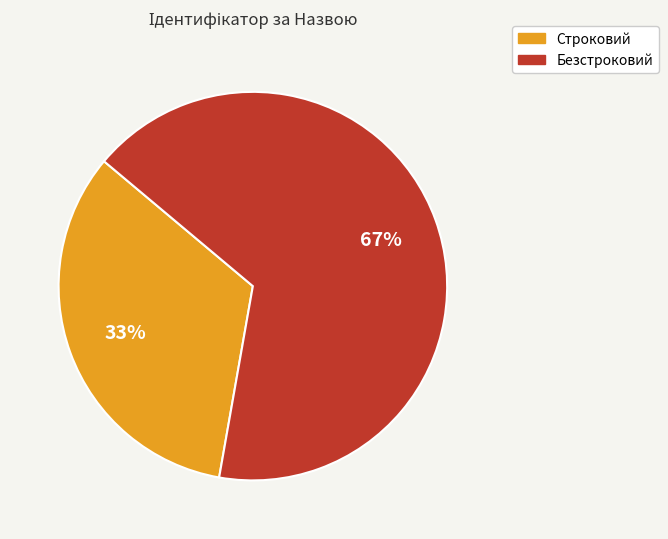

Is it true that Безстроковий is 67% of the pie?

True